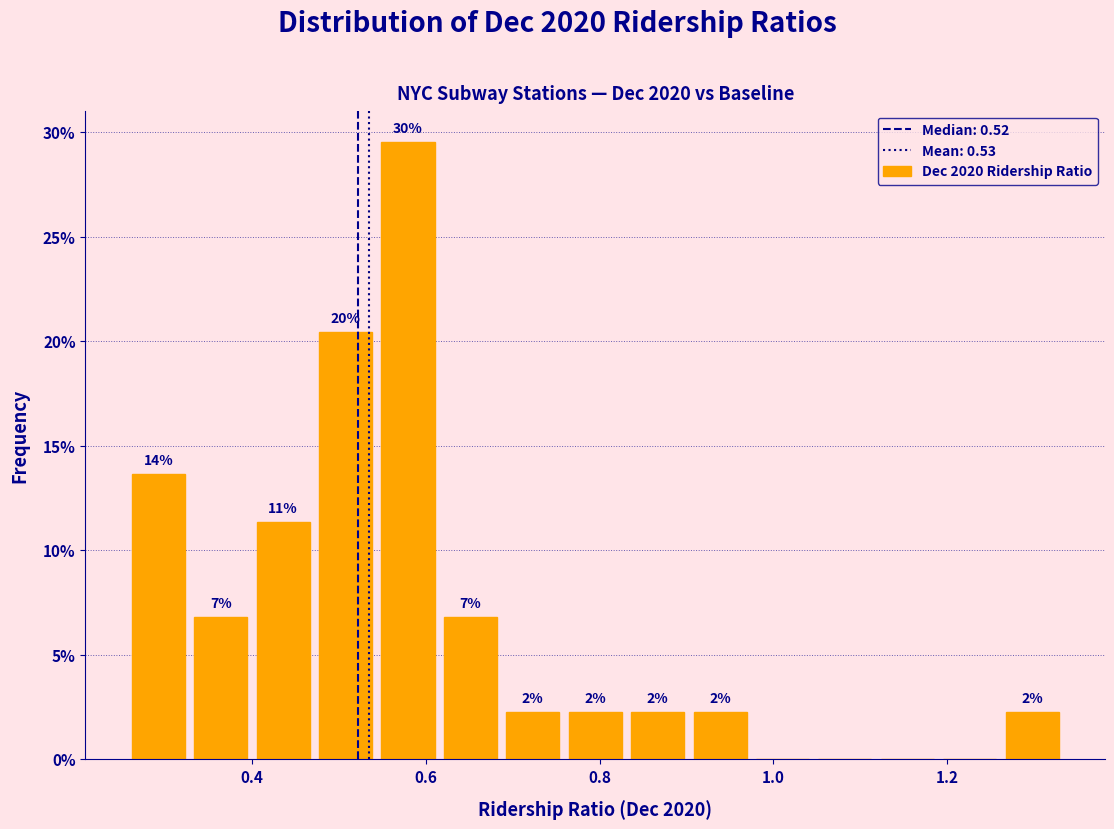

Read against the x-axis, roughly where is the centre of the tallest bar?

0.58